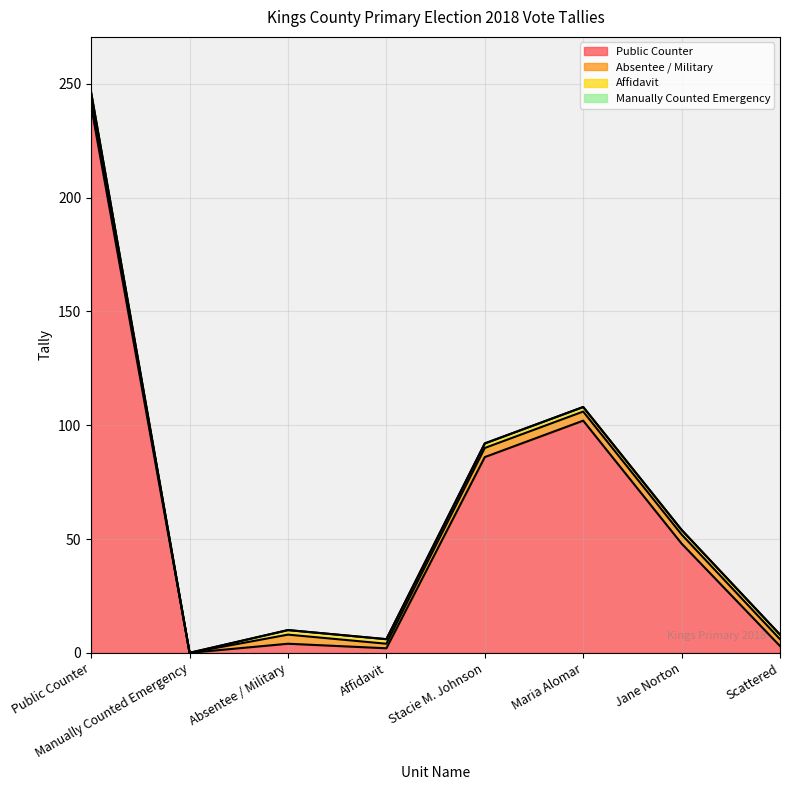

List the series in order of their peak value, lowest first.

Manually Counted Emergency, Affidavit, Absentee / Military, Public Counter